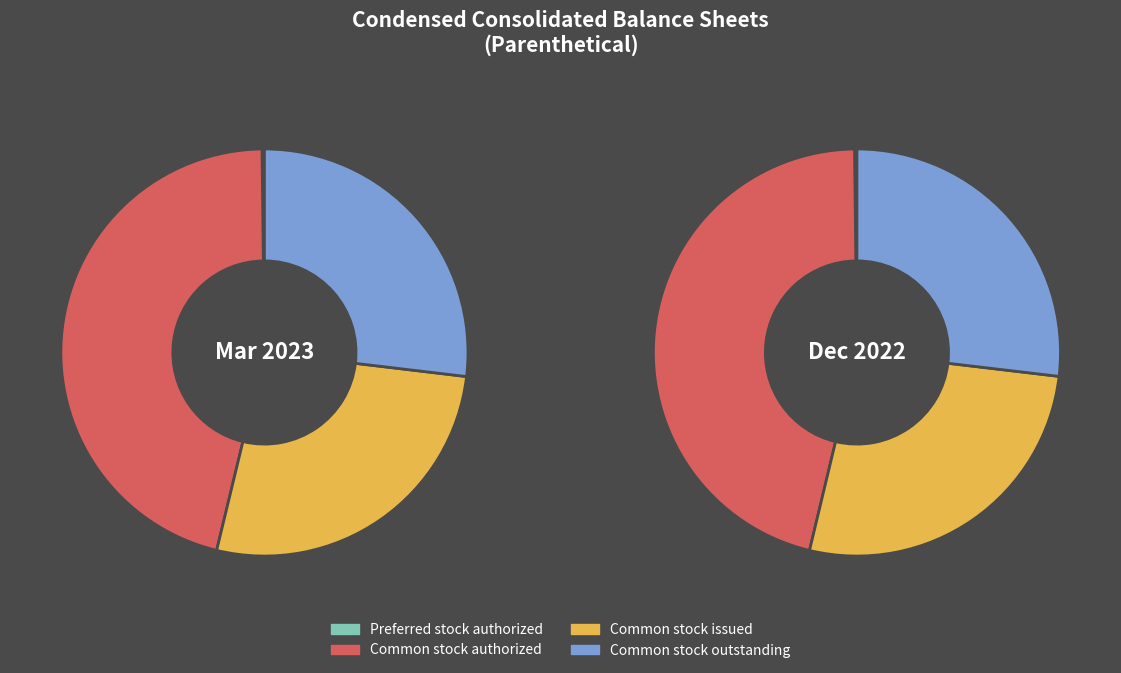

What percentage is the Common stock issued slice, to the nearest percent?

27%